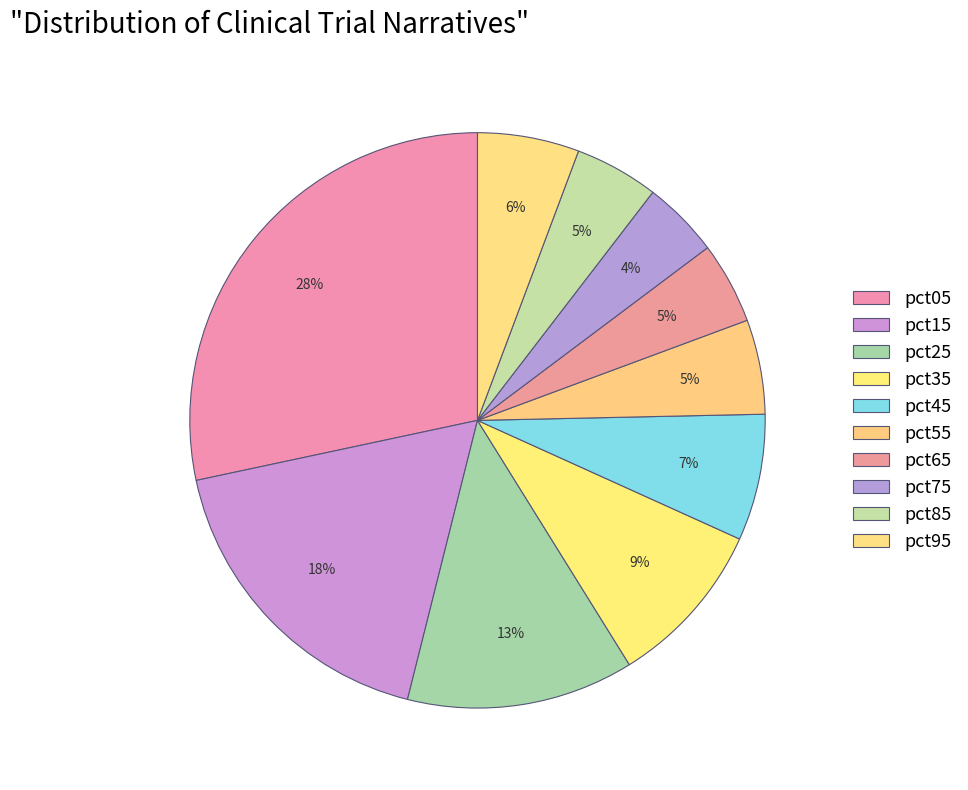

Is the sum of pct35 and pct45 greater than half?

No